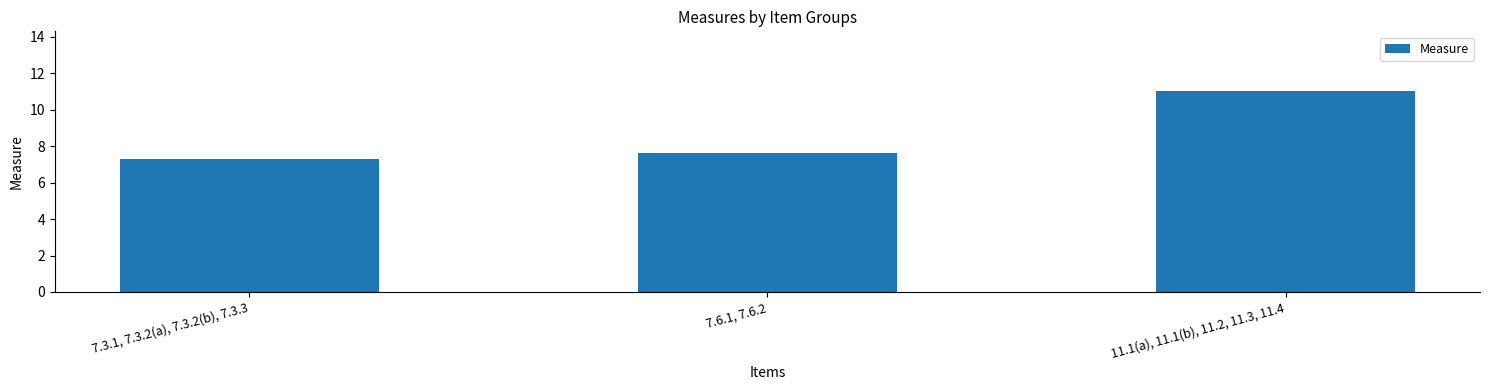

True or false: the data shows 11.0 at 11.1(a), 11.1(b), 11.2, 11.3, 11.4.

True